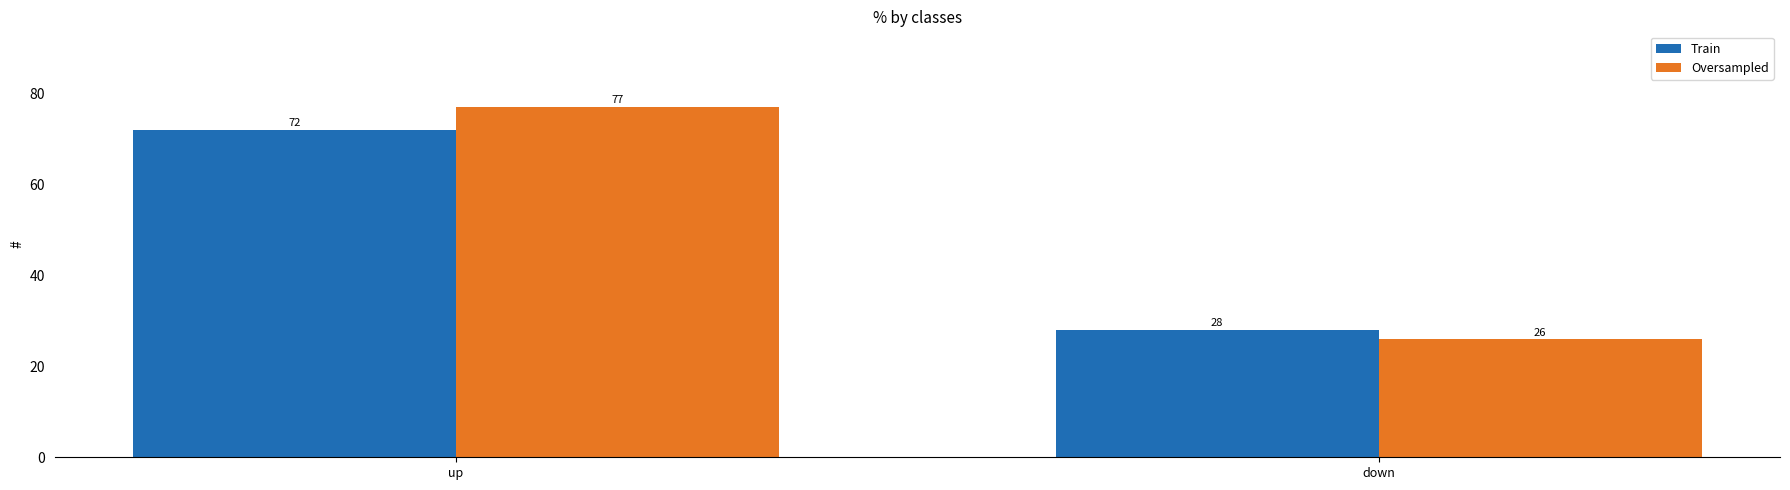

Reading left to right, transcribe all the data shown in this chart.

Train: 72	28
Oversampled: 77	26